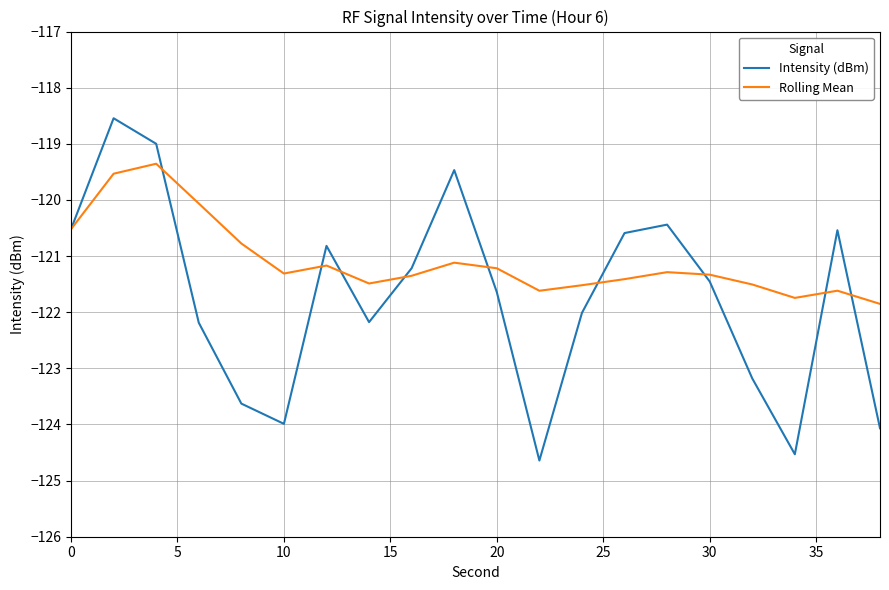

What is the minimum value for Intensity (dBm)?

-124.6